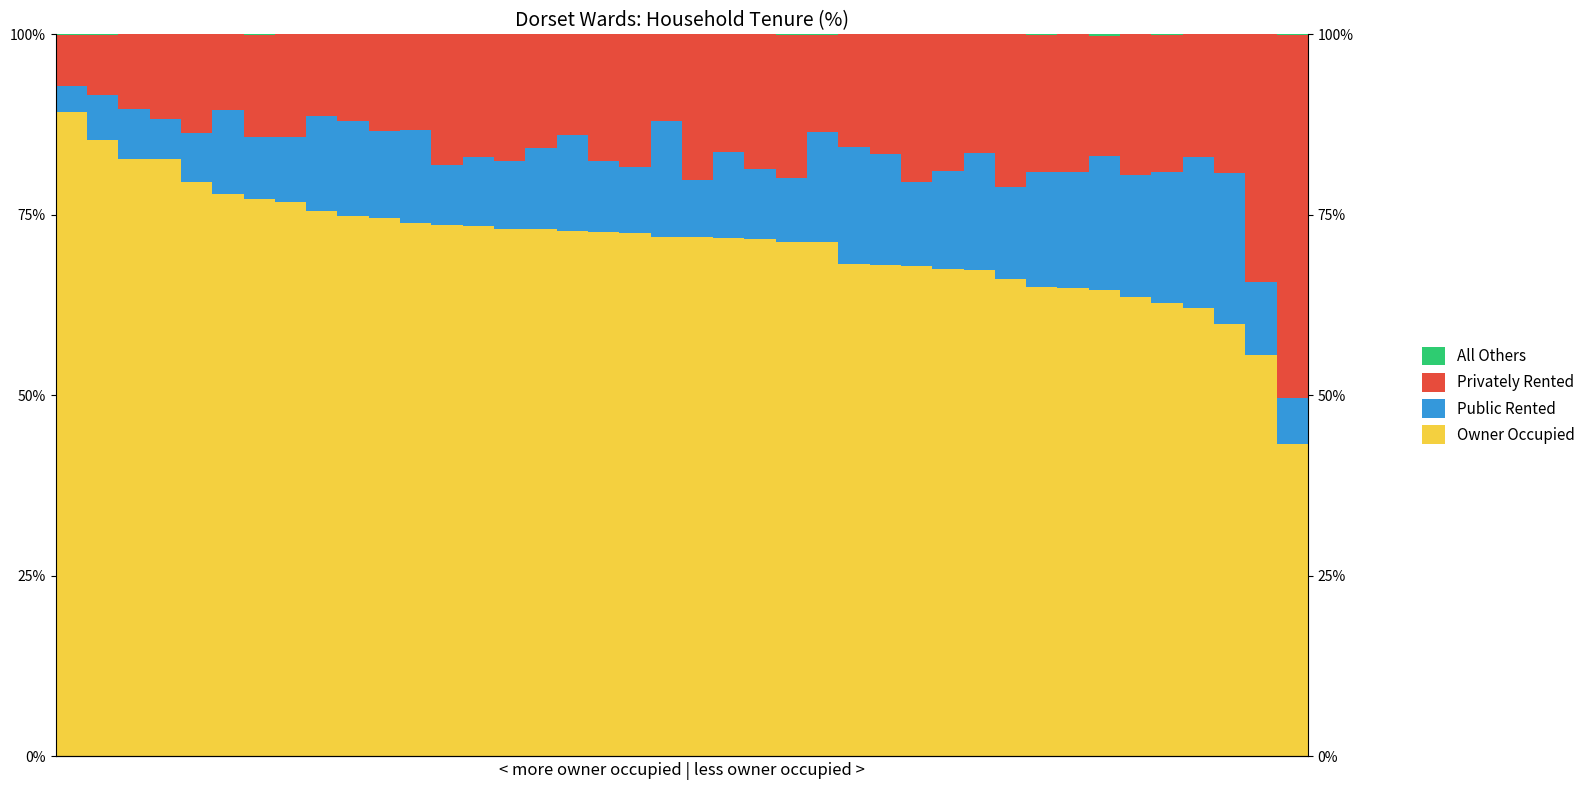

Reading left to right, transcribe all the data shown in this chart.

Owner Occupied: 89.3	85.3	82.7	82.7	79.5	77.9	77.2	76.7	75.5	74.9	74.6	73.9	73.6	73.4	73.0	73.0	72.8	72.7	72.5	71.9	71.9	71.7	71.6	71.2	71.2	68.2	68.1	67.9	67.5	67.3	66.1	65.0	64.9	64.5	63.6	62.7	62.1	59.9	55.6	43.2
Public Rented: 3.5	6.3	7.0	5.6	6.8	11.7	8.7	9.0	13.1	13.1	12.0	12.9	8.3	9.6	9.4	11.3	13.3	9.7	9.2	16.0	7.9	11.9	9.7	8.9	15.2	16.2	15.3	11.7	13.6	16.3	12.8	16.0	16.0	18.6	16.9	18.2	21.0	20.9	10.2	6.4
Privately Rented: 7.2	8.3	10.3	11.7	13.7	10.5	14.1	14.2	11.4	12.0	13.4	13.2	18.1	17.0	17.5	15.8	13.9	17.6	18.3	12.1	20.2	16.4	18.7	19.8	13.6	15.6	16.6	20.4	18.9	16.4	21.1	19.0	19.0	16.7	19.5	19.0	16.9	19.2	34.2	50.3
All Others: 0.0	0.0	0.0	0.0	0.0	0.0	0.0	0.0	0.0	0.0	0.0	0.0	0.0	0.0	0.0	0.0	0.0	0.0	0.0	0.0	0.0	0.0	0.0	0.1	0.0	0.0	0.0	0.0	0.0	0.0	0.0	0.0	0.0	0.2	0.0	0.0	0.0	0.0	0.0	0.1